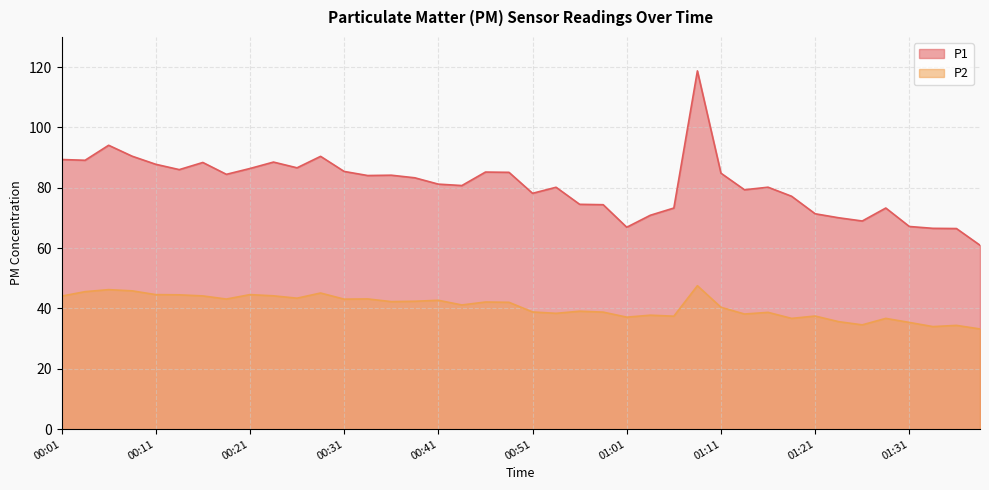

Is it true that P2 equals 38.9 at 00:51?

True